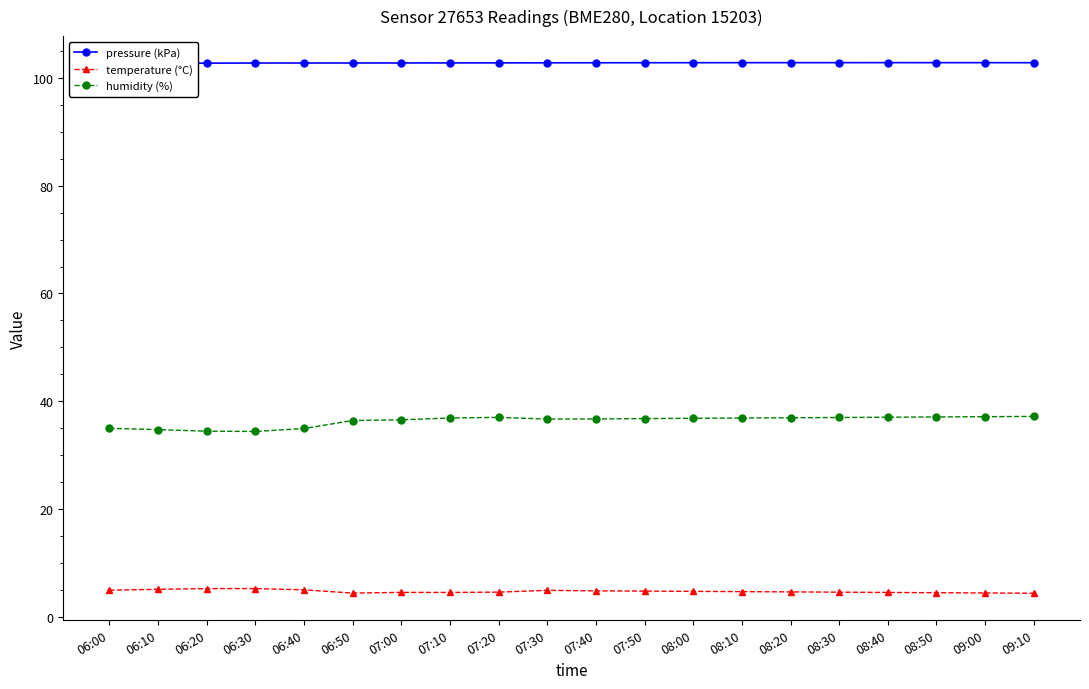

Between 07:40 and 09:00, which series saw the biggest shift?

humidity (%)